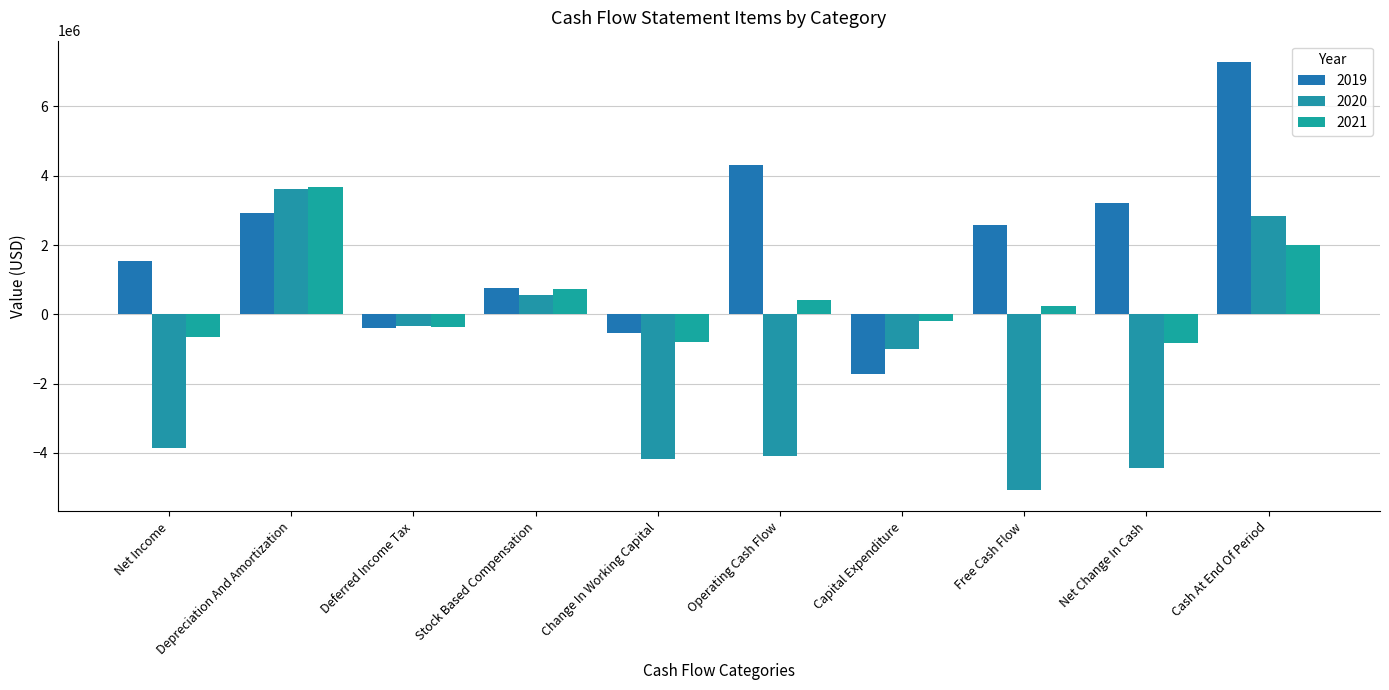

How many categories are shown in the chart?

10